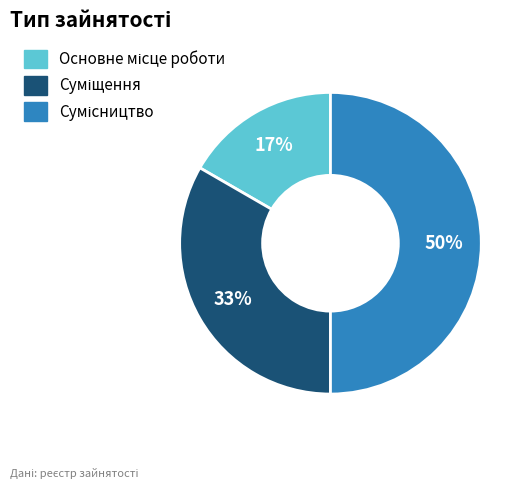

To the nearest percent, what is the difference between the largest and smallest slice percentages?

33%